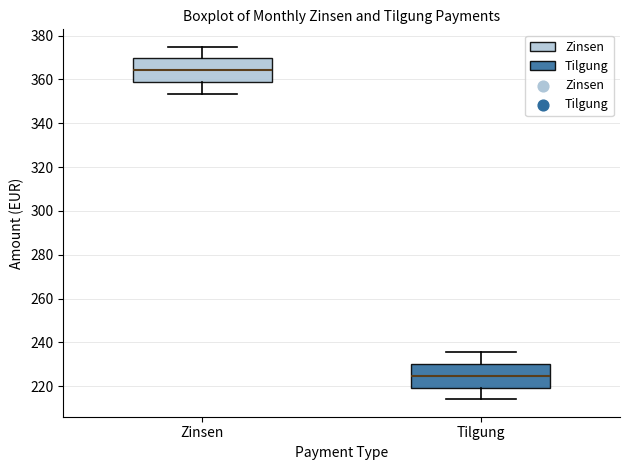

Reading left to right, read every box against the y-axis: the position of its median line, the range the box covers, and the ends of its whiskers. The values are not printed on the chart, so give them approximately, as read against the axis.

Zinsen: median 364, box 358 to 370, whiskers 354 to 374
Tilgung: median 224, box 220 to 230, whiskers 214 to 236